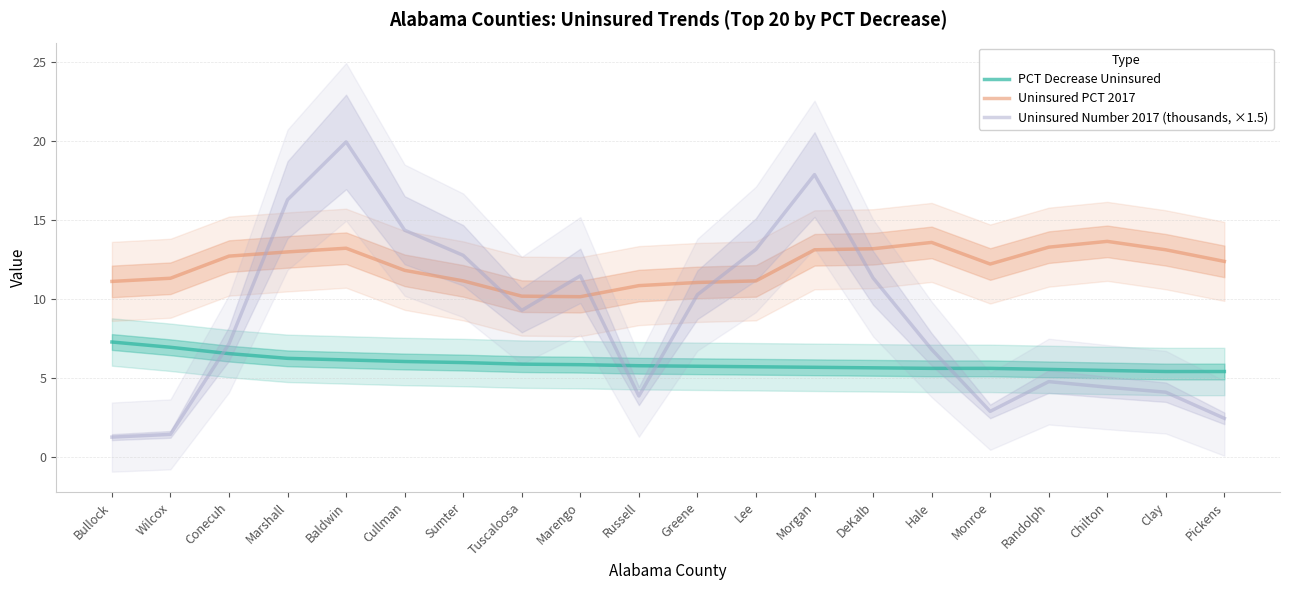

The PCT Decrease Uninsured series shows 8.9 at DeKalb. True or false?

False